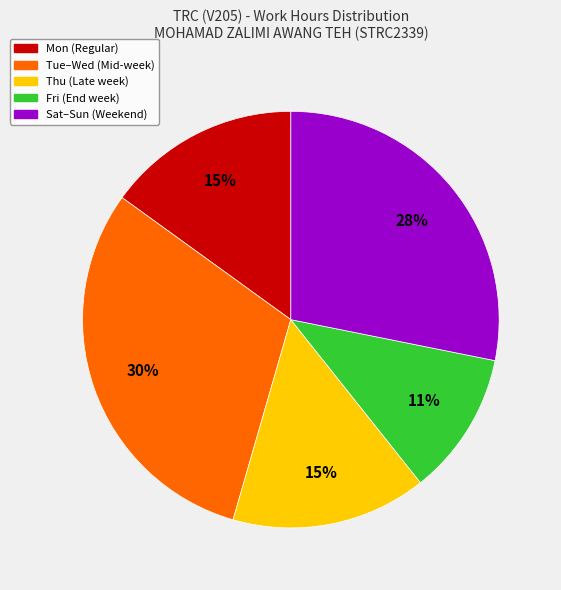

To the nearest percent, what is the difference between the Sat–Sun (Weekend) and Fri (End week) slice percentages?

17%